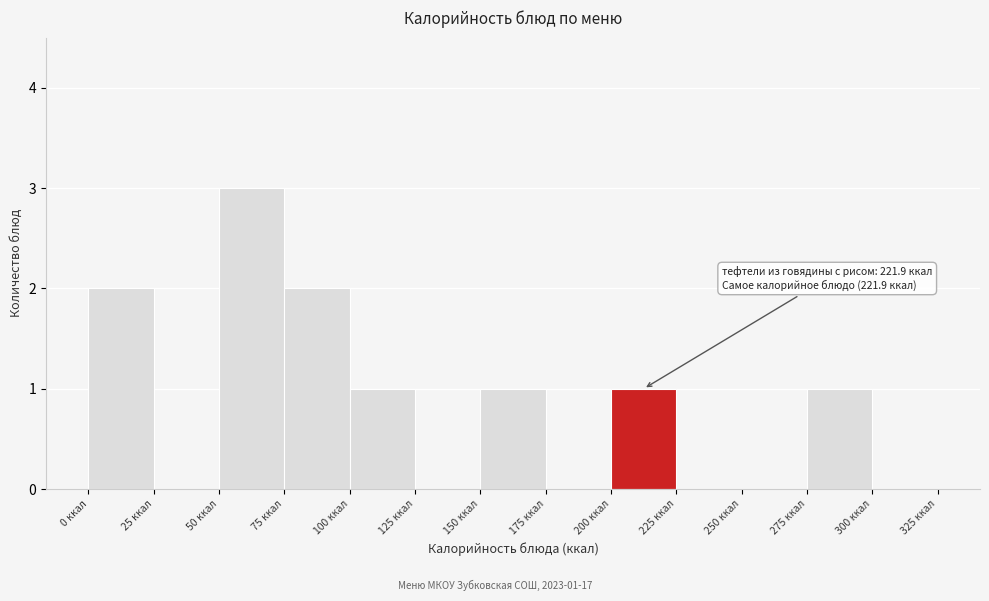

Which range on the x-axis has the tallest bar?

50 to 75